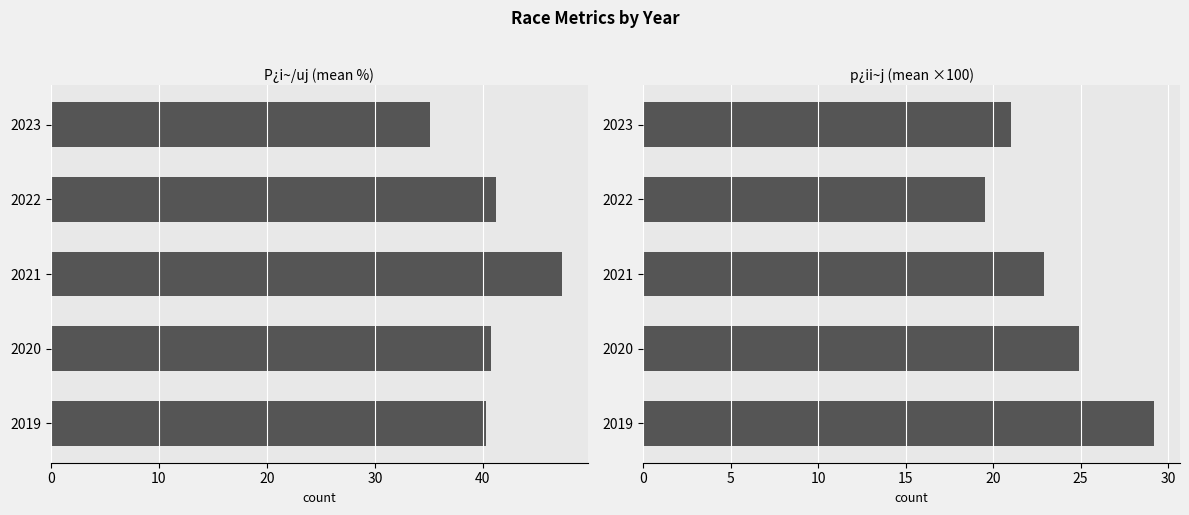

What is the difference between the second highest and minimum values in the p¿ii~j (×100) series?

5.3